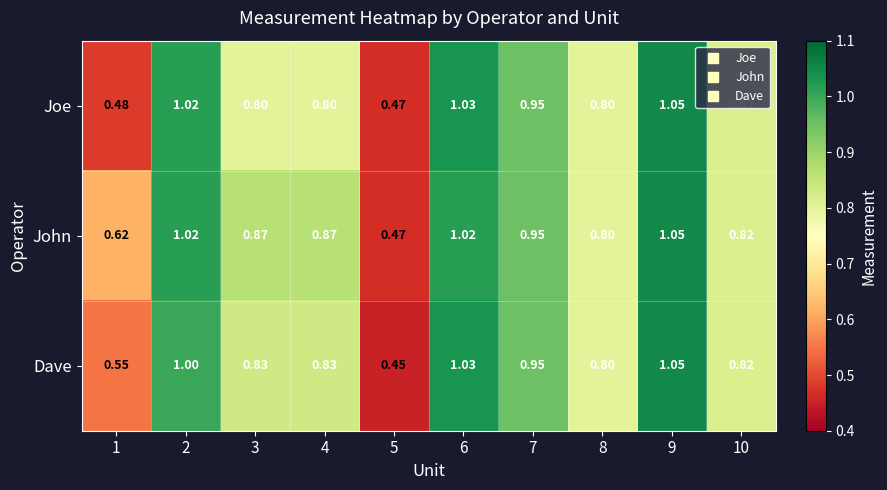

Rank the series by their average value, from lowest to highest.

Joe, Dave, John